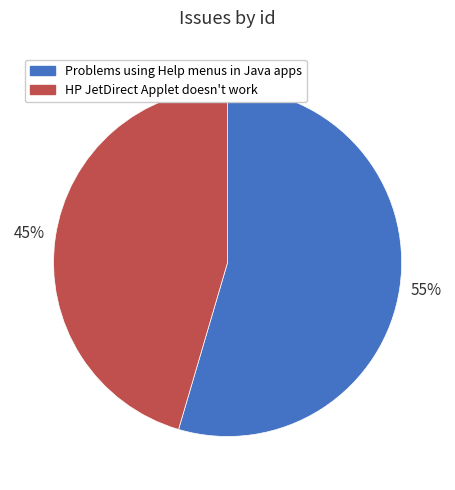

What is the largest slice in the pie chart?

Problems using Help menus in Java apps